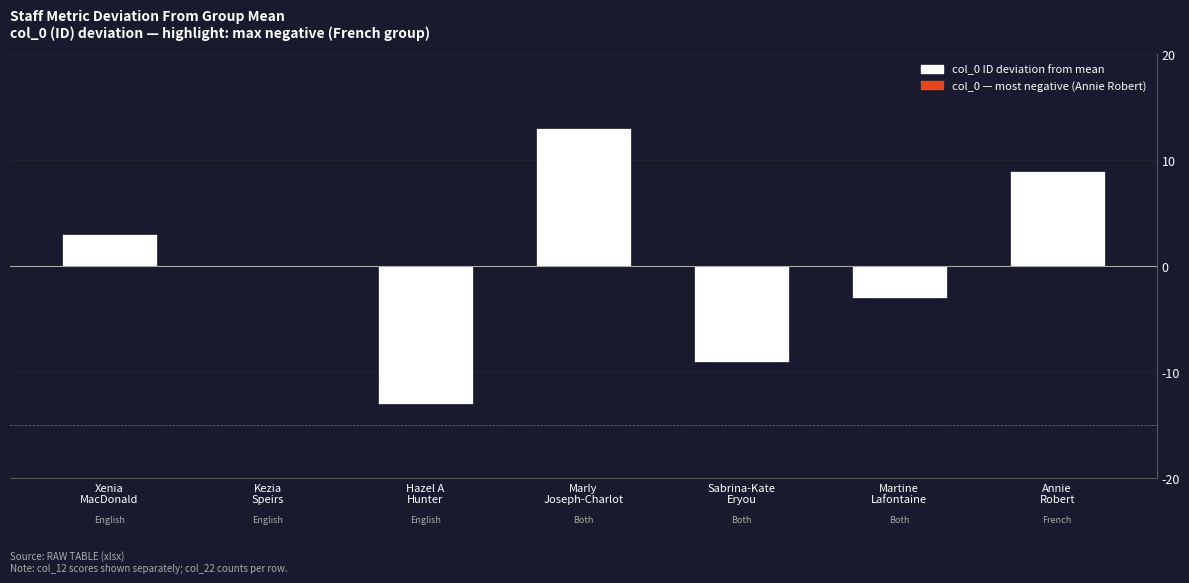

At which category does the chart reach its peak across all series?

Marly
Joseph-Charlot